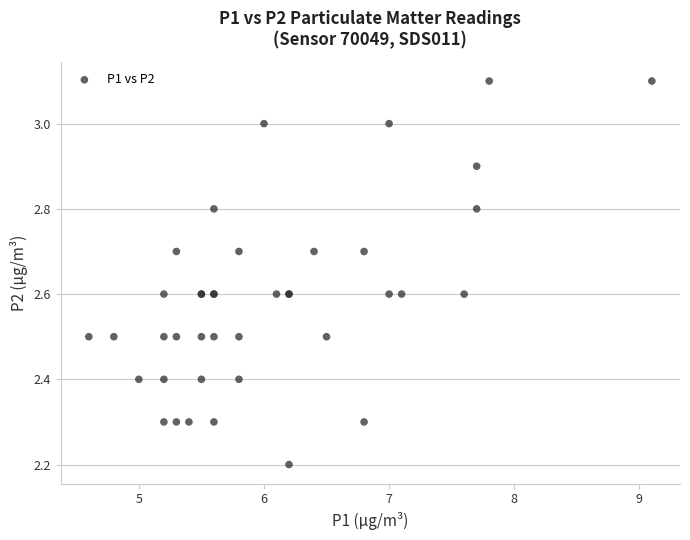

What Y value in the scatter plot is closest to 2?

2.2